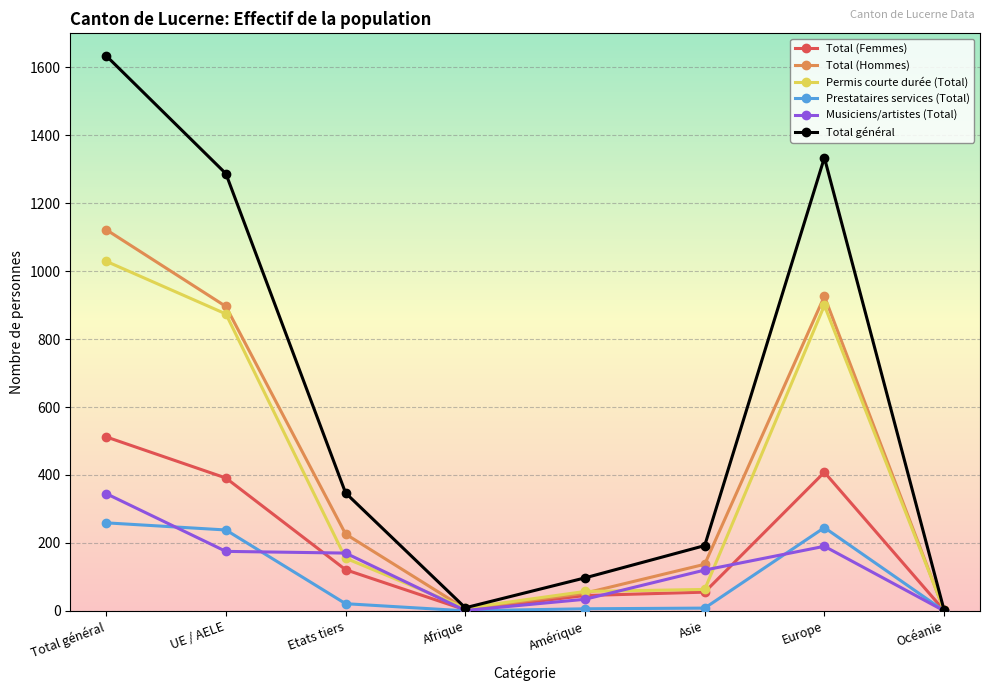

Is it true that Prestataires services (Total) equals 409 at UE / AELE?

False